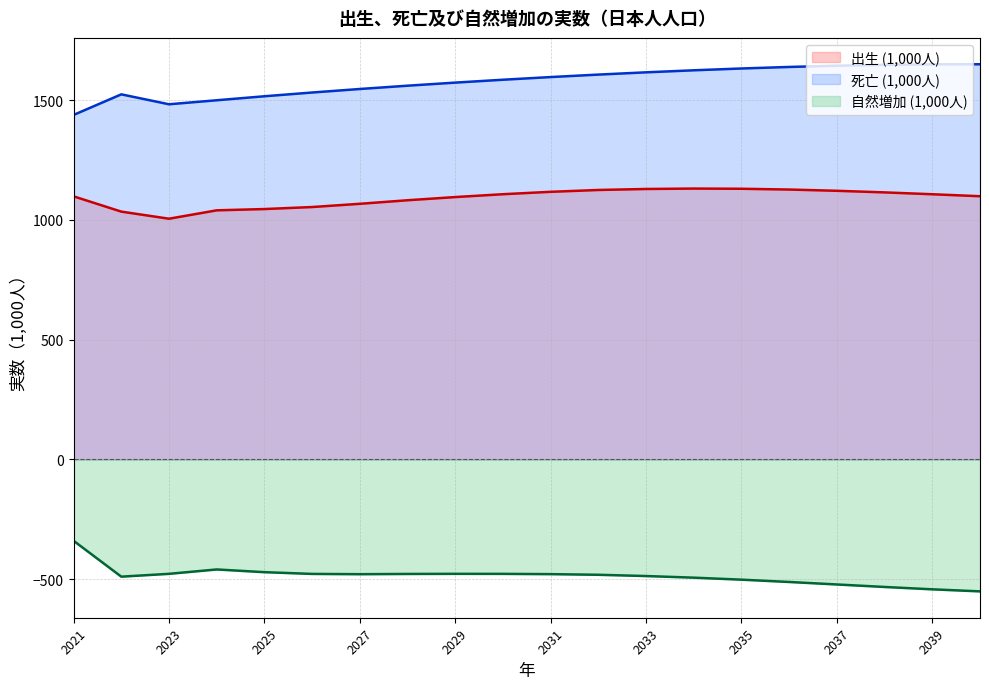

What is the value of the 出生 (1,000人) point at the 16th from the left?

1126.9